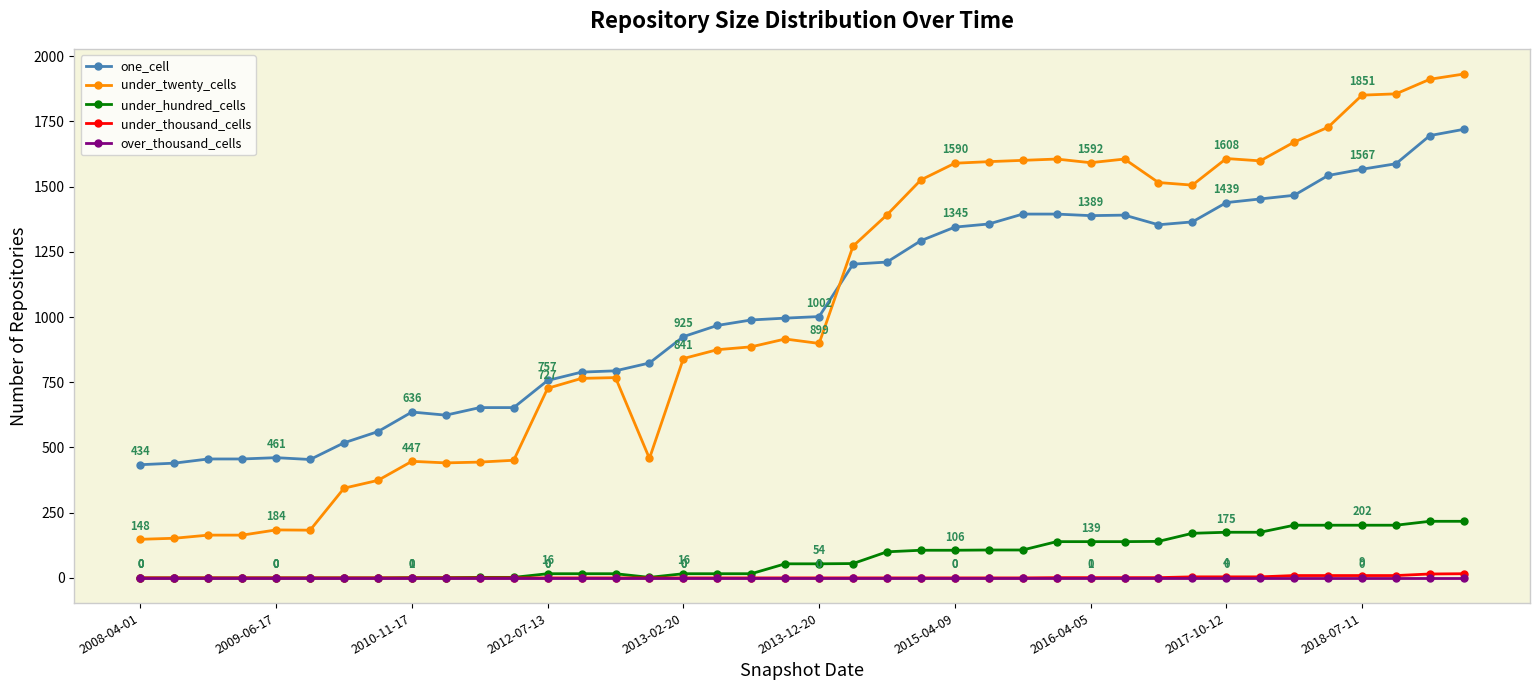

How many data points does each series have?

40